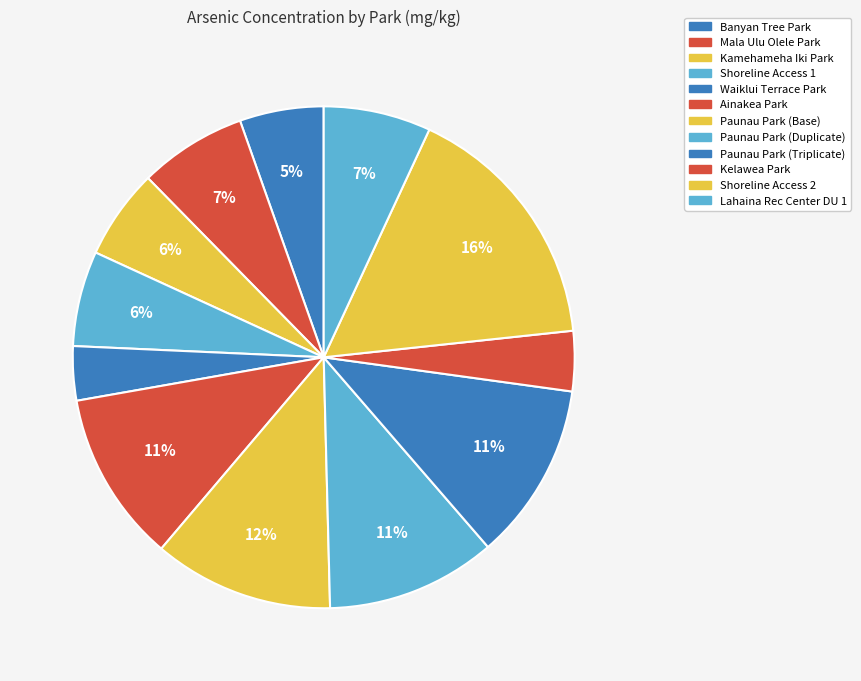

Approximately how many times larger is the value at Kelawea Park compared to Shoreline Access 1?

0.6